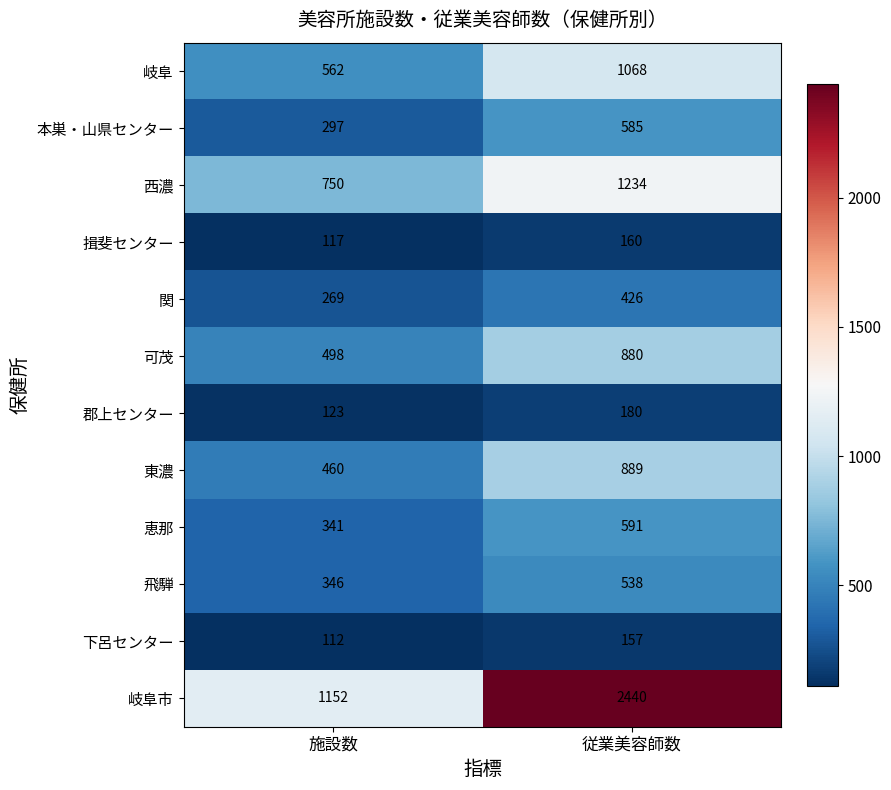

Reading left to right, extract all data points from this chart.

岐阜: 施設数=562	従業美容師数=1068
本巣・山県センター: 施設数=297	従業美容師数=585
西濃: 施設数=750	従業美容師数=1234
揖斐センター: 施設数=117	従業美容師数=160
関: 施設数=269	従業美容師数=426
可茂: 施設数=498	従業美容師数=880
郡上センター: 施設数=123	従業美容師数=180
東濃: 施設数=460	従業美容師数=889
恵那: 施設数=341	従業美容師数=591
飛騨: 施設数=346	従業美容師数=538
下呂センター: 施設数=112	従業美容師数=157
岐阜市: 施設数=1152	従業美容師数=2440